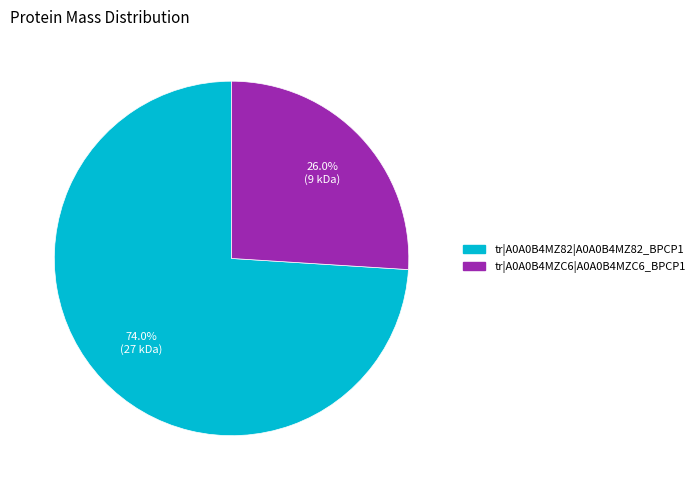

How many segments does this pie chart have?

2